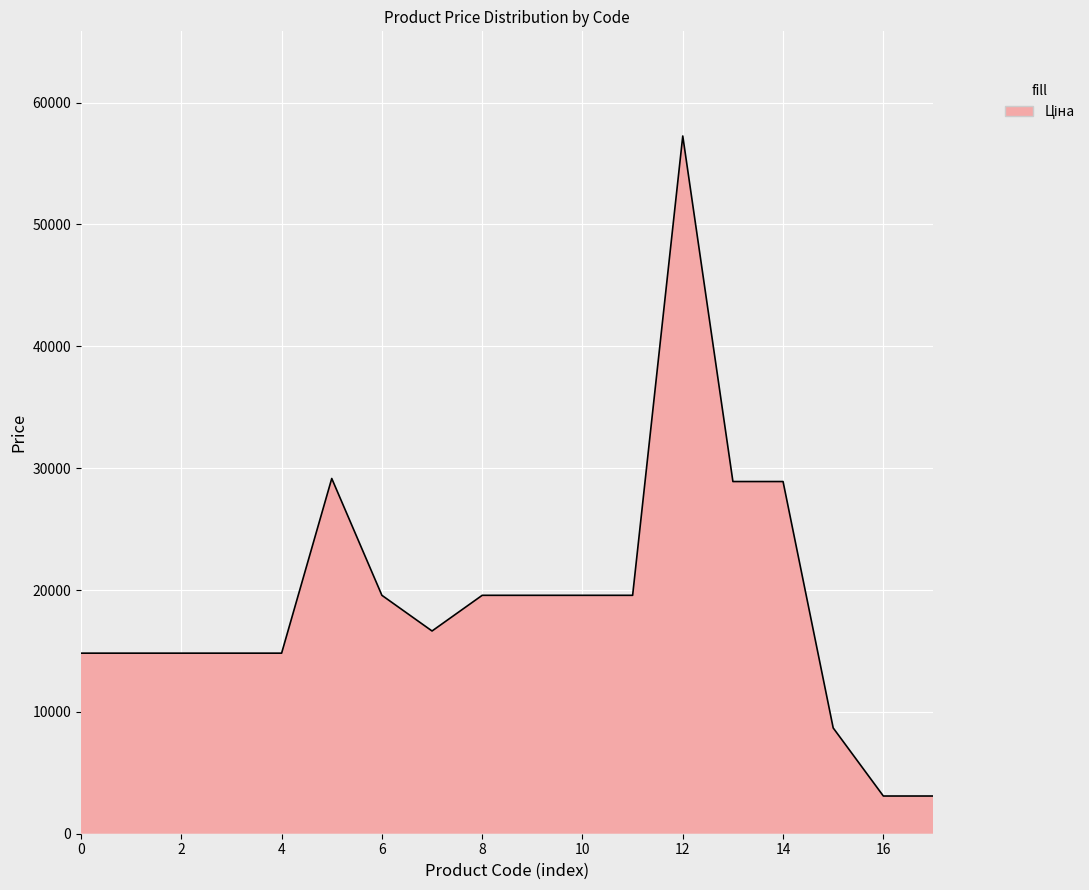

What is the greatest value displayed?

57258.0